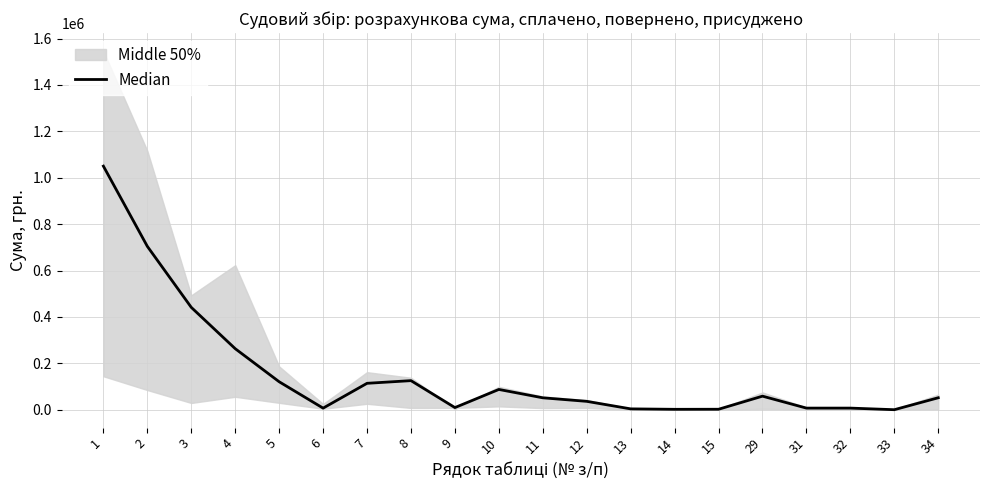

List the labels in order of value, largest first.

1, 2, 3, 4, 8, 5, 7, 10, 29, 34, 11, 12, 9, 31, 32, 6, 13, 15, 14, 33